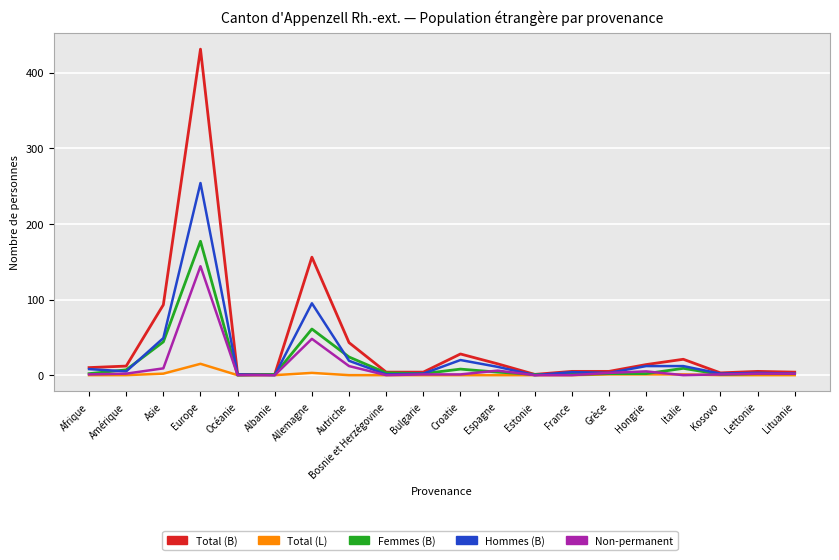

The Hommes (B) series shows 157 at Allemagne. True or false?

False